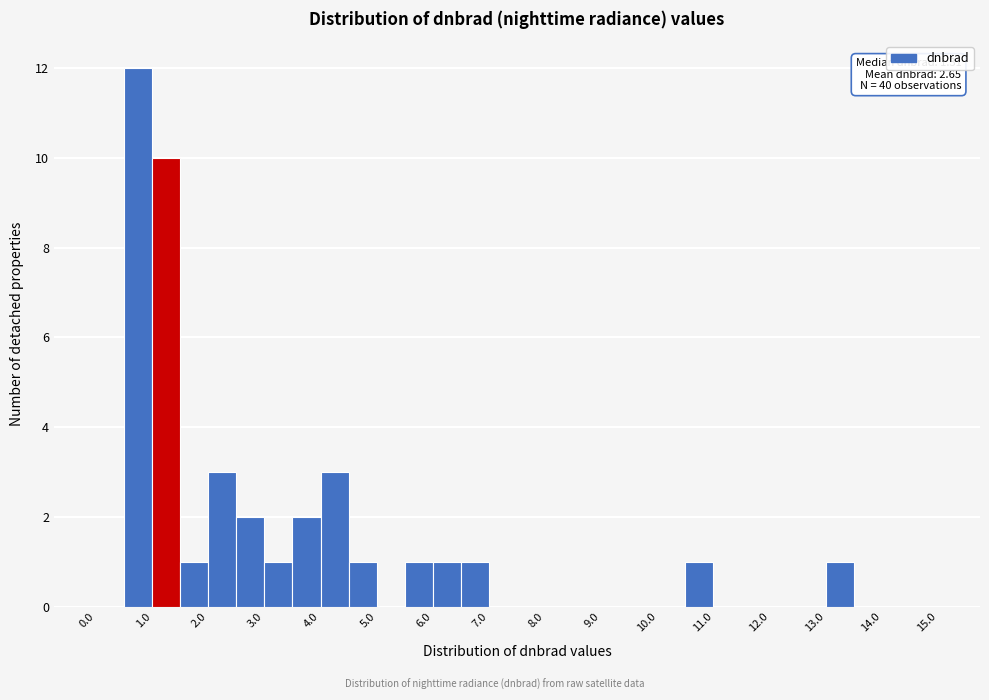

Over which range of the x-axis is the bar tallest?

0.5 to 1.0